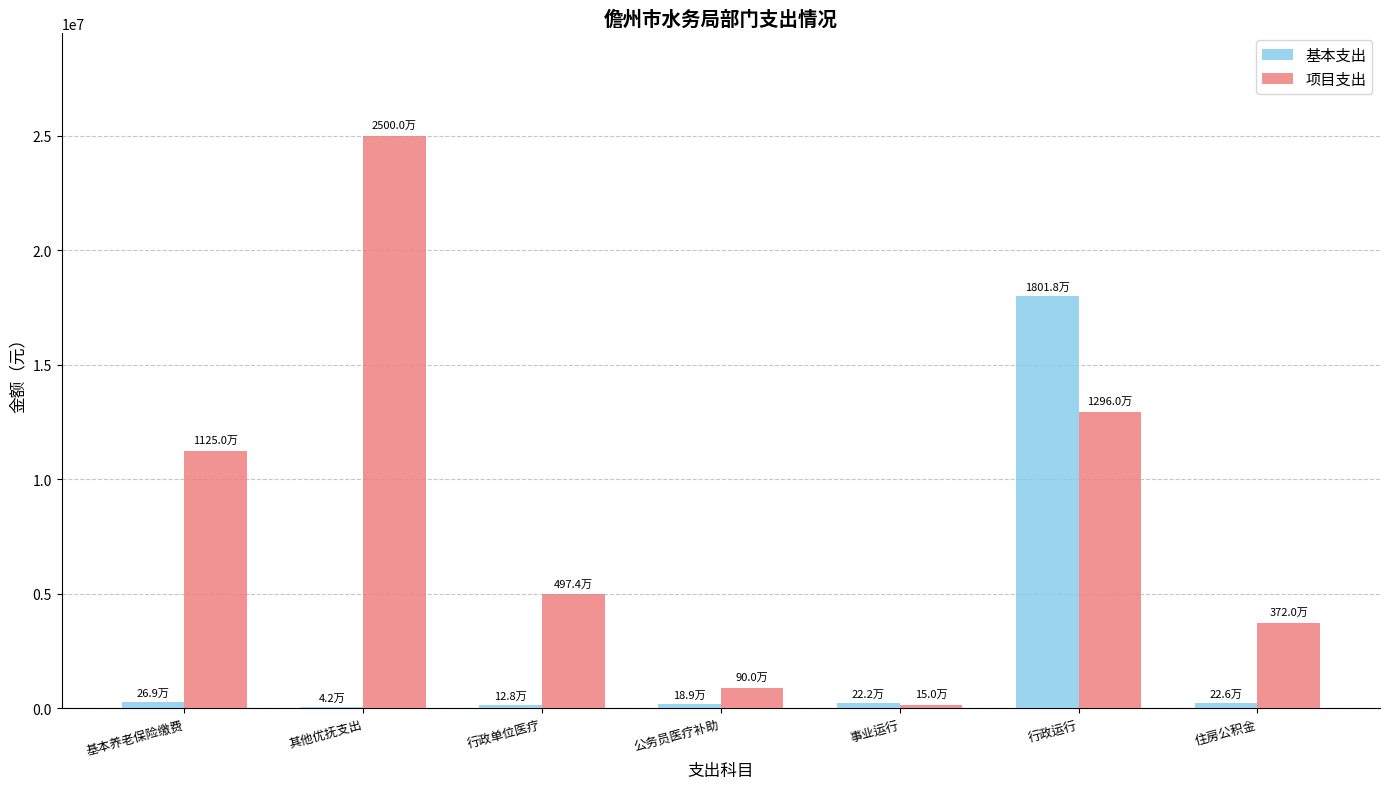

Between 其他优抚支出 and 行政运行, which series saw the biggest shift?

基本支出